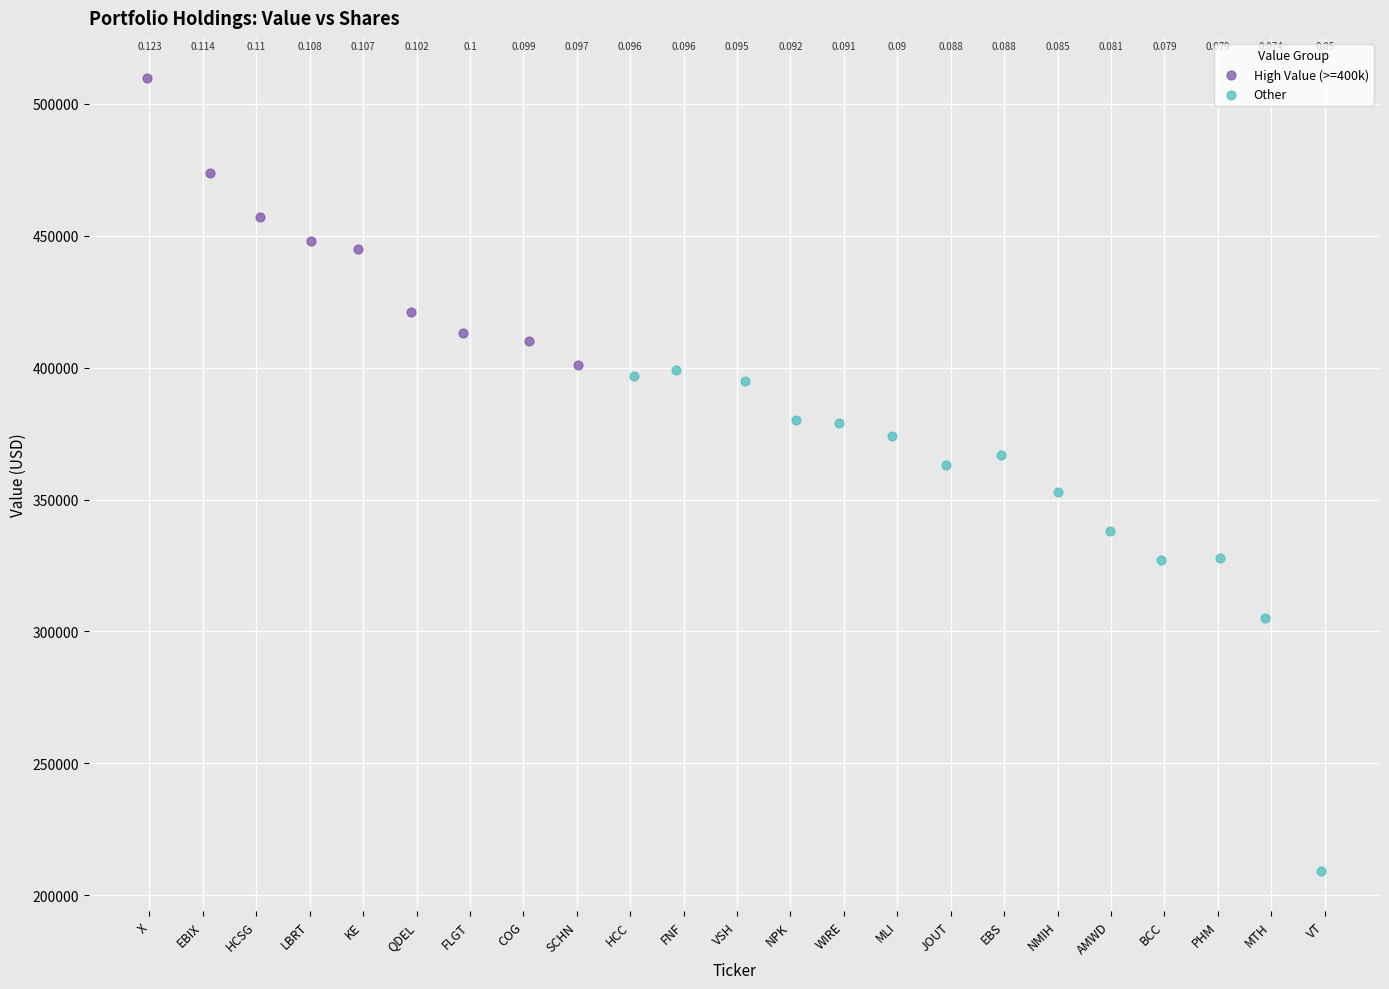

Which series reaches the minimum Y coordinate?

Other